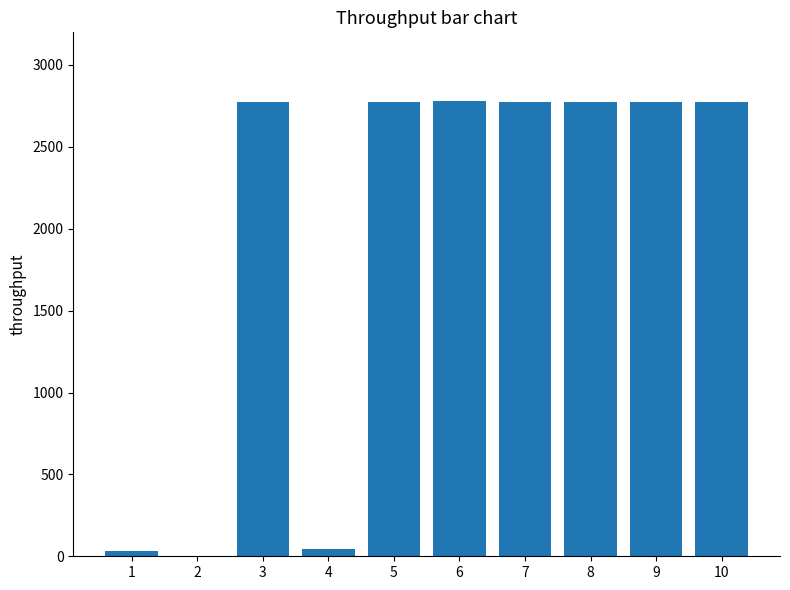

Is it true that the value at 9 is 2776?

True